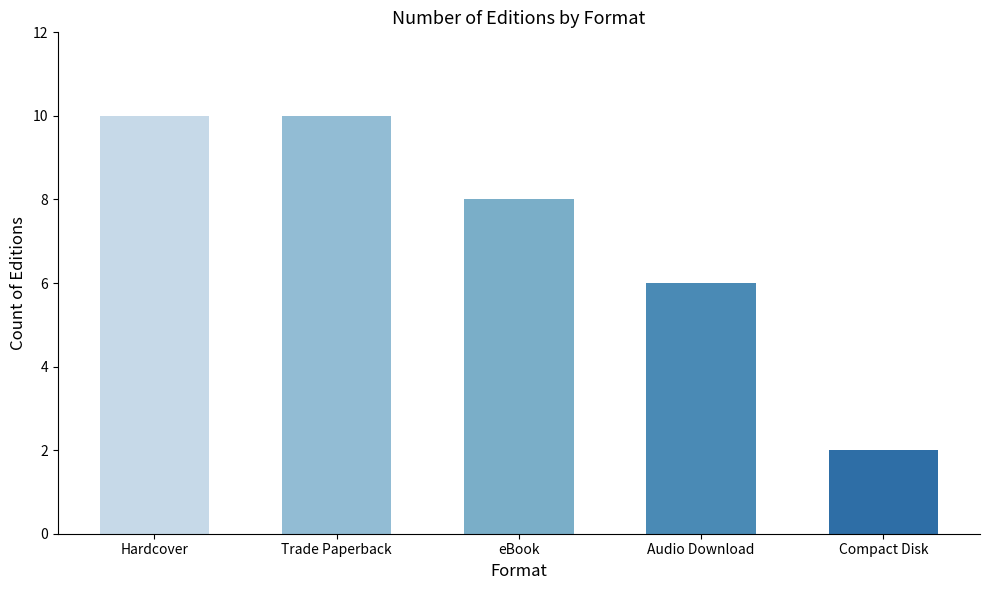

How many bars are there in total?

5